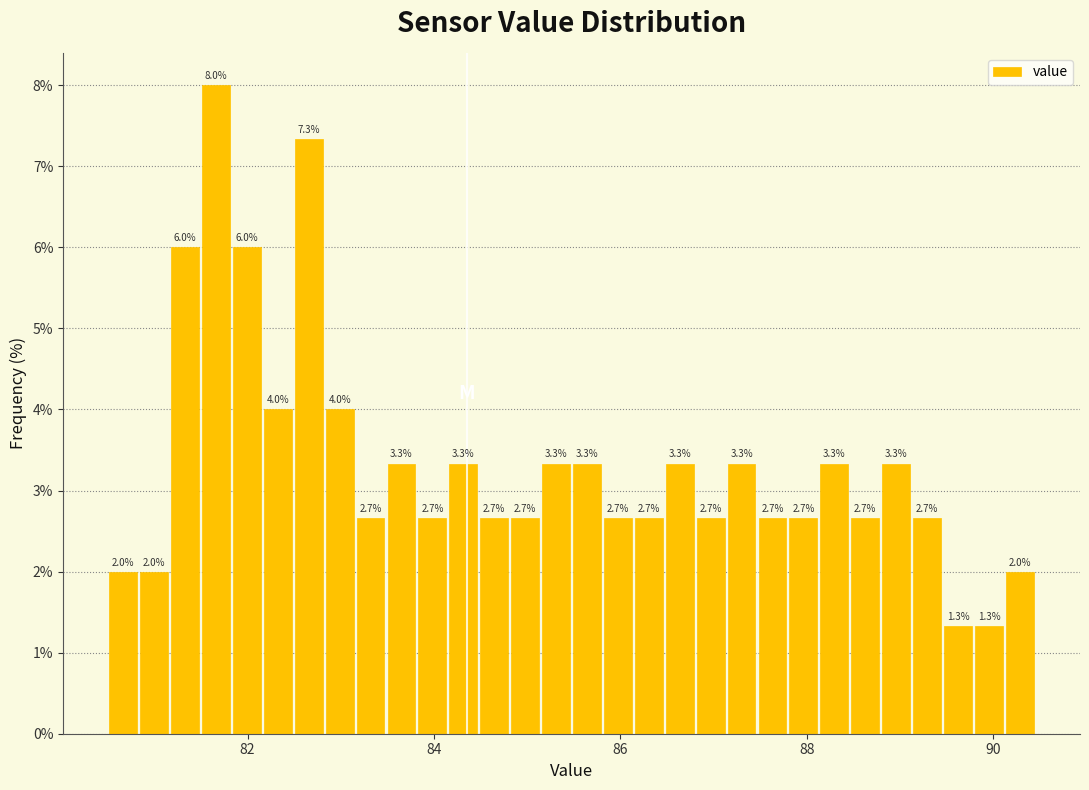

Around what value on the x-axis is the tallest bar? Give the approximate position of its centre, as read against the axis.

81.6